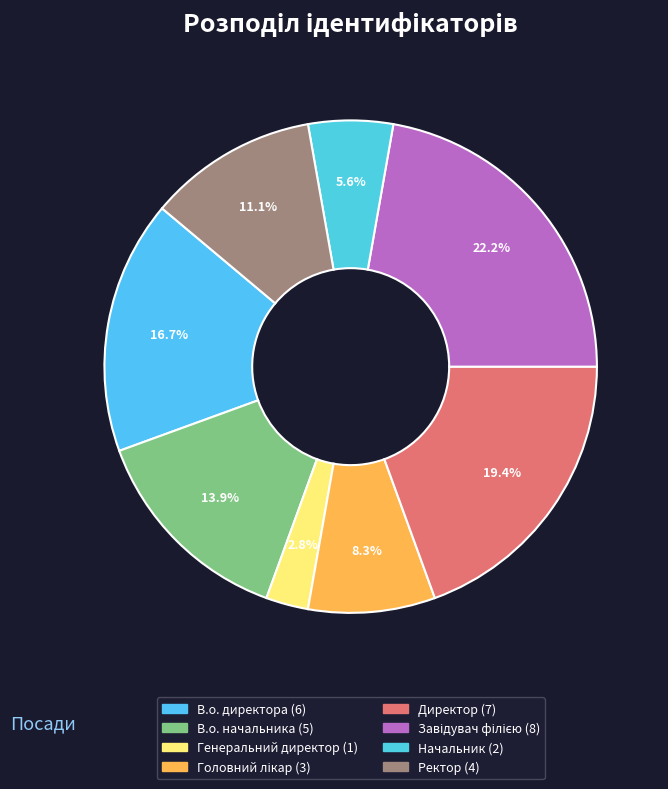

Is it true that Генеральний директор is 3% of the pie?

True